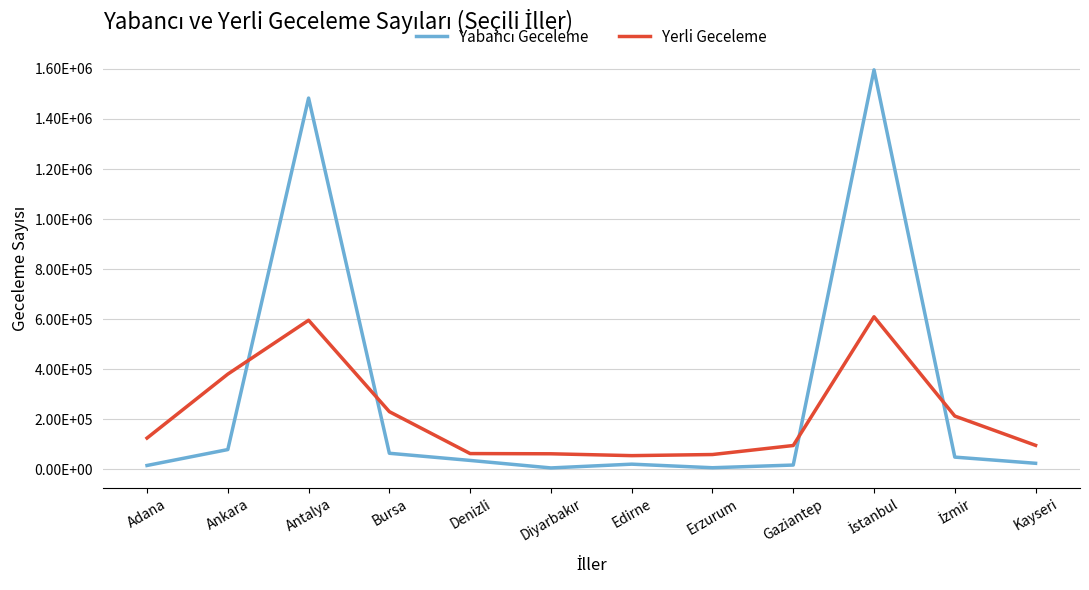

What is the value of the Yabancı Geceleme point at the 6th from the left?

4987